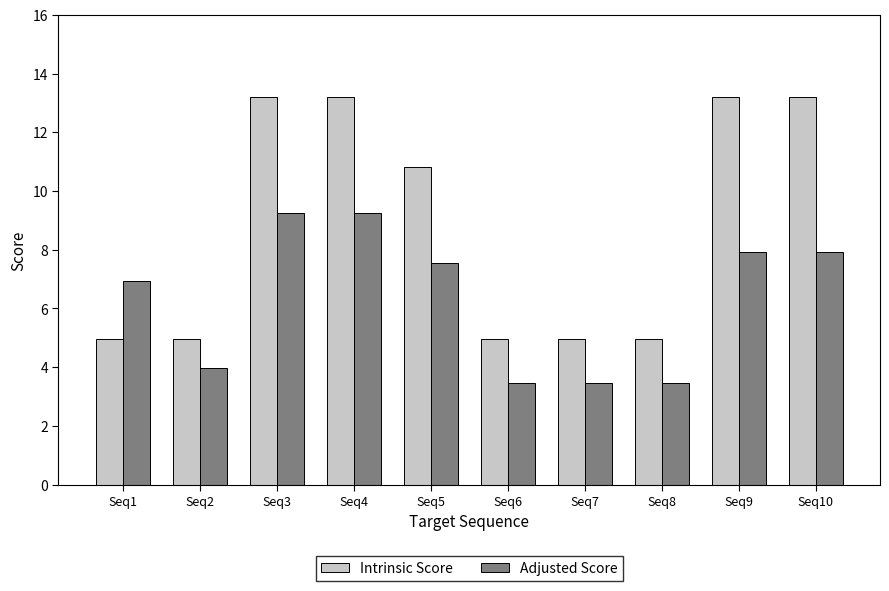

The Adjusted Score series shows 6.9 at Seq1. True or false?

True